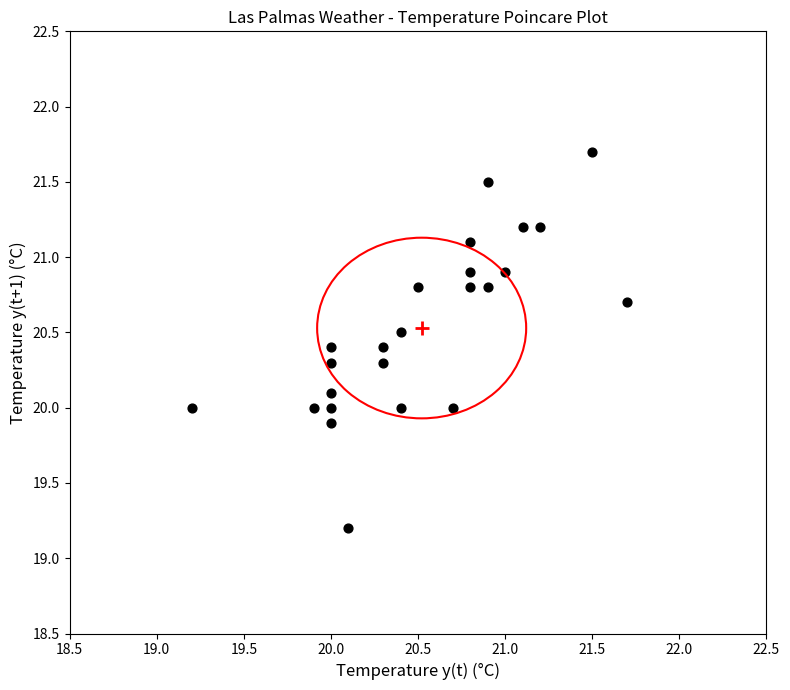

What is the range of X values (max minus min)?

2.5